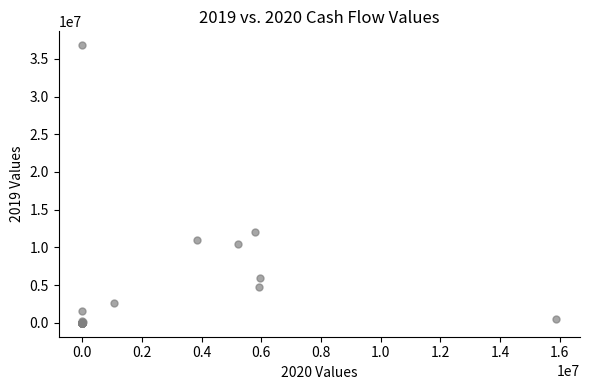

What Y value in the scatter plot is closest to 18404720?

11988410.2